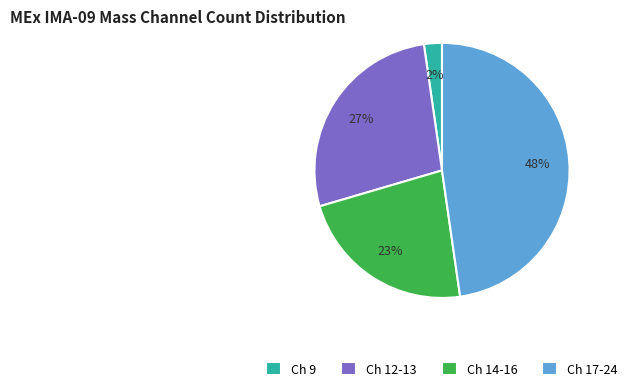

Combined, do Ch 12-13 and Ch 17-24 account for over 50%?

Yes